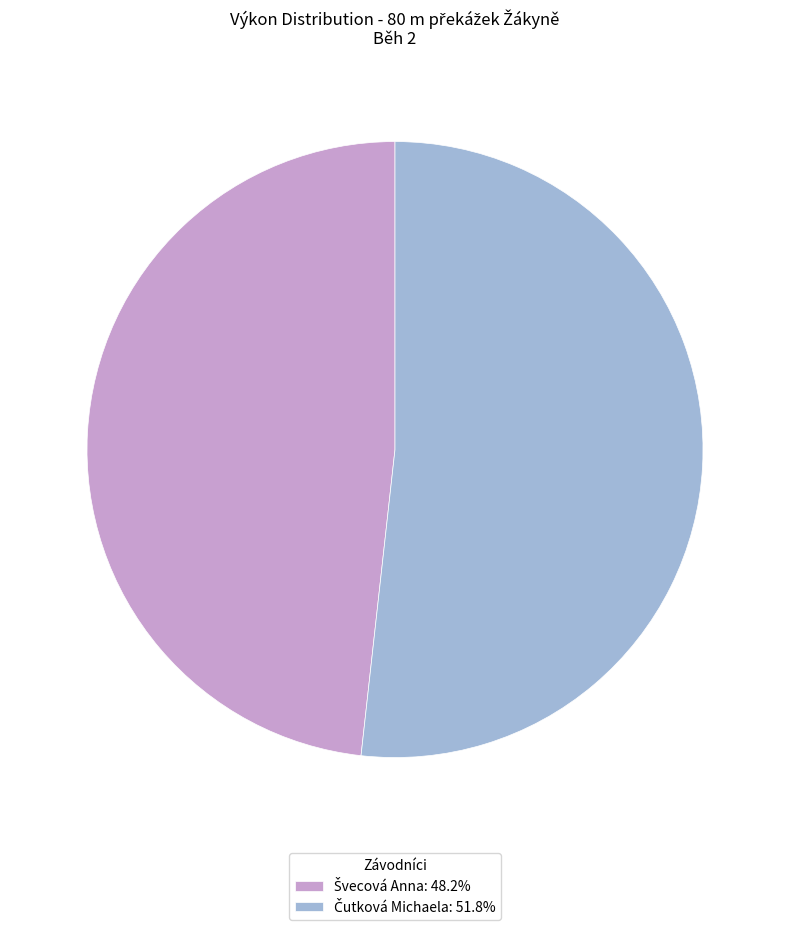

Does any single category account for the majority?

Yes